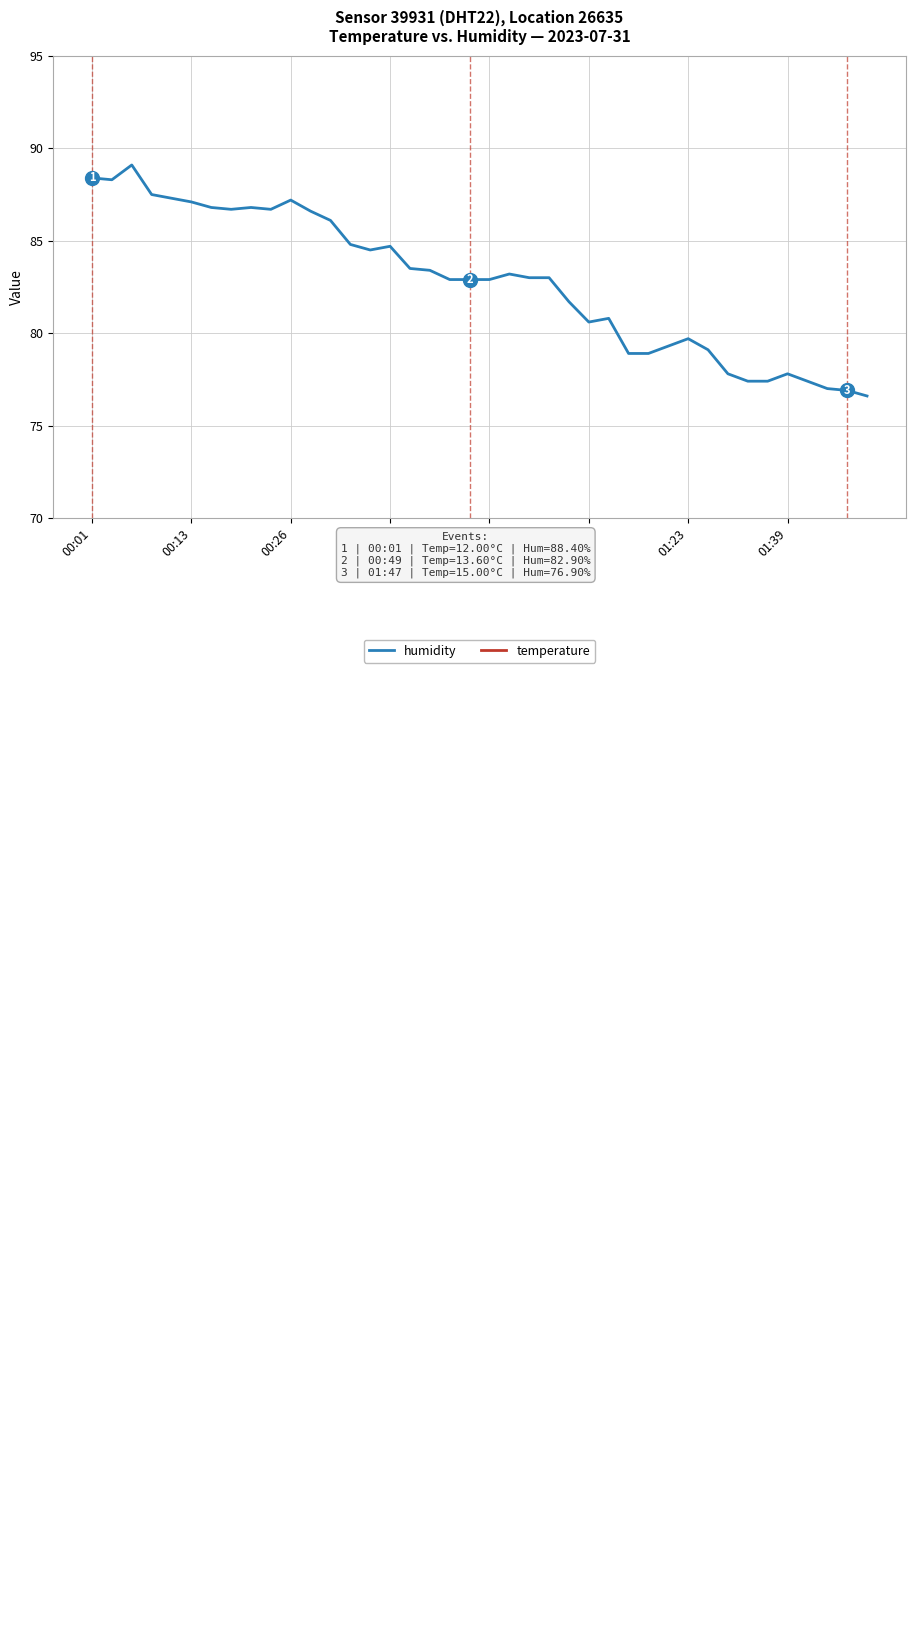

Is it true that temperature equals 26.7 at 39?

False